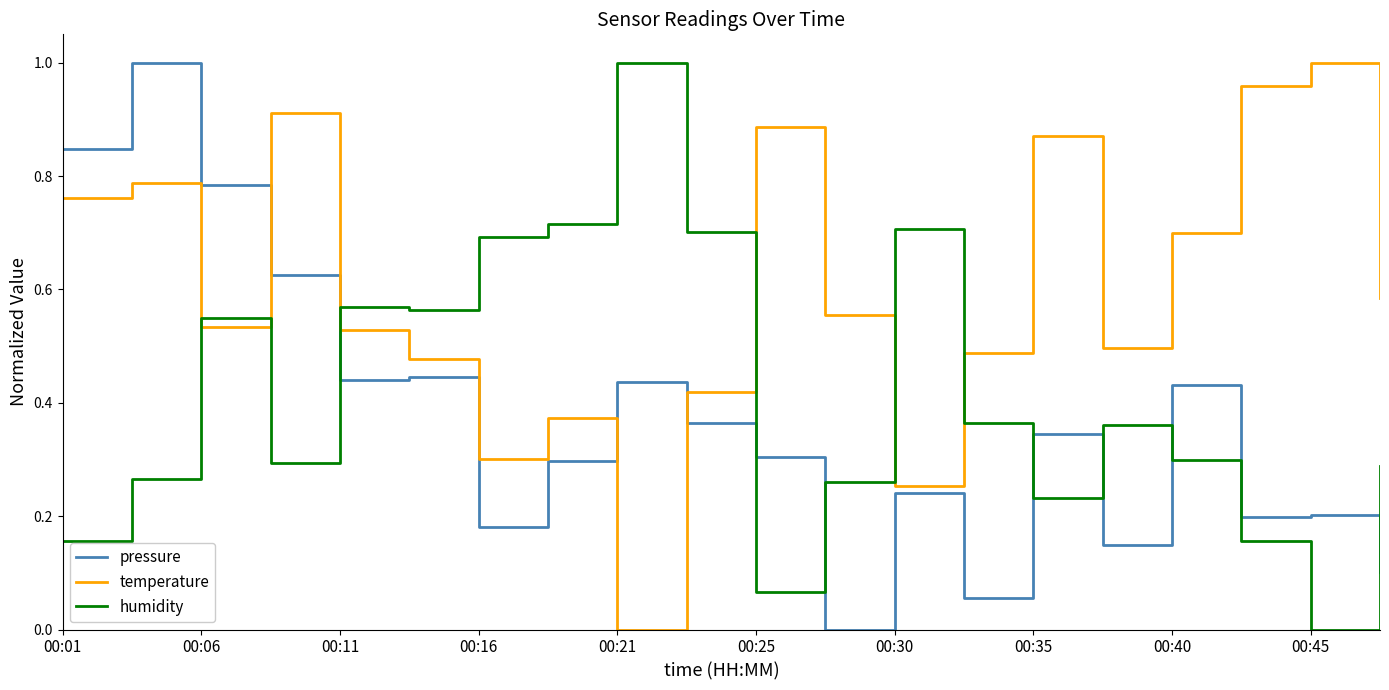

Which series has the largest total across all categories?

temperature